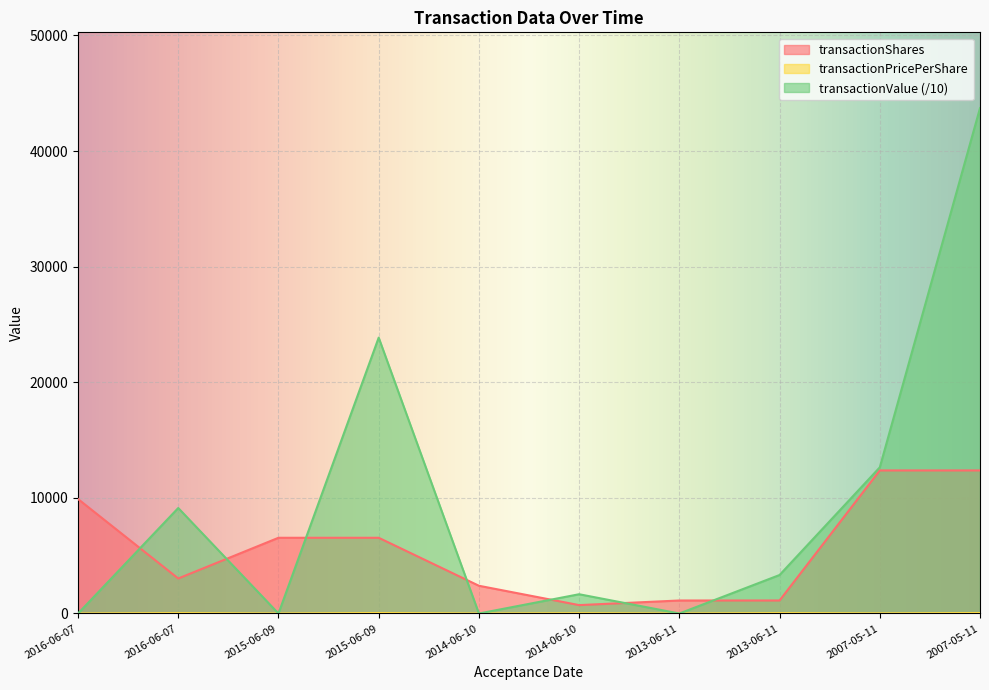

What is the label of the 6th point from the right?

2014-06-10